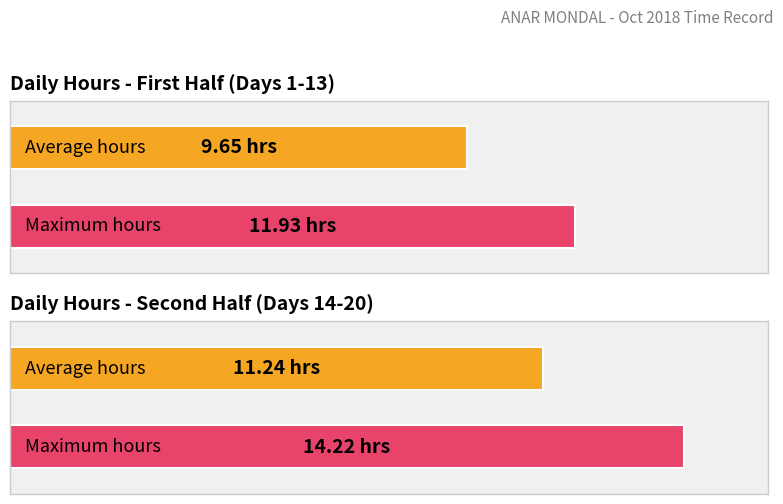

Count the number of data series in this chart.

2